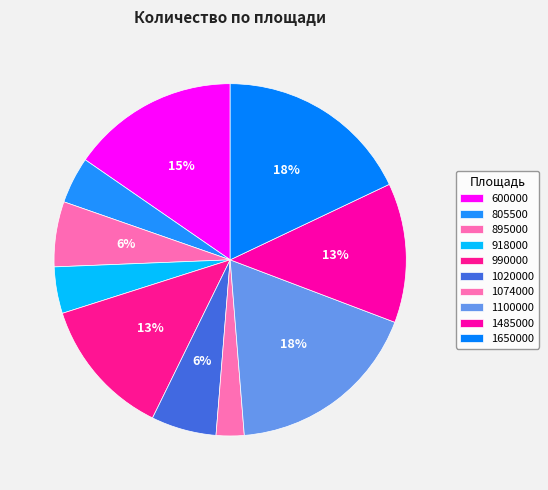

Is there a majority slice in this chart?

No